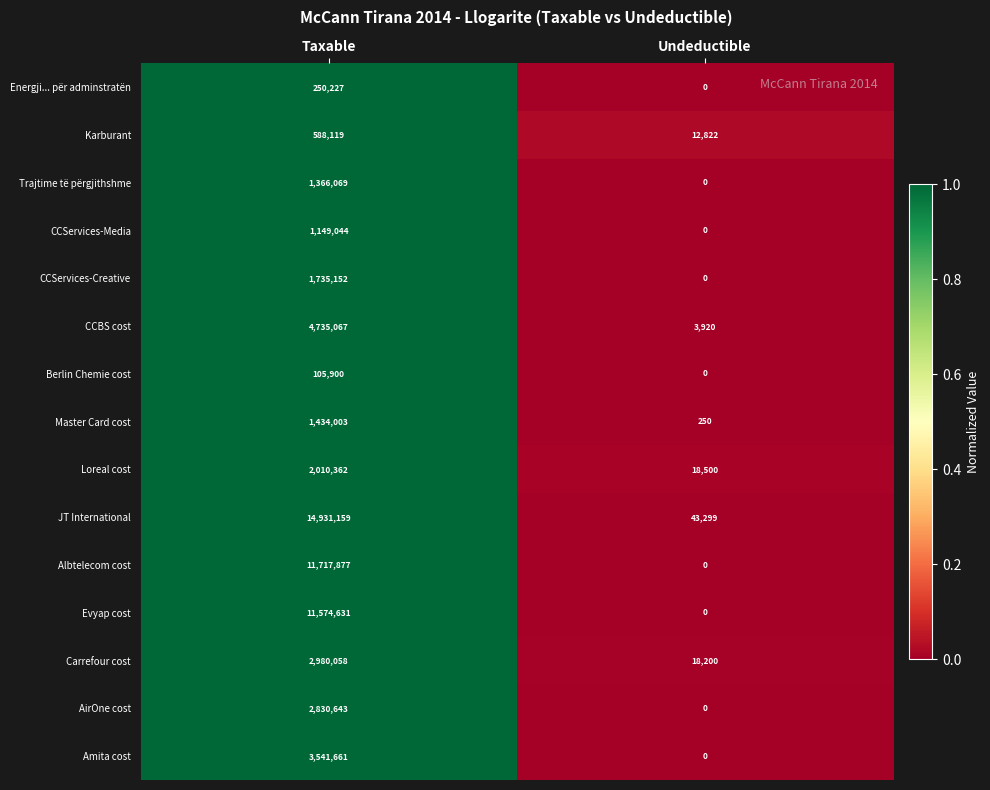

The value of Albtelecom cost at Taxable is 7223221. True or false?

False